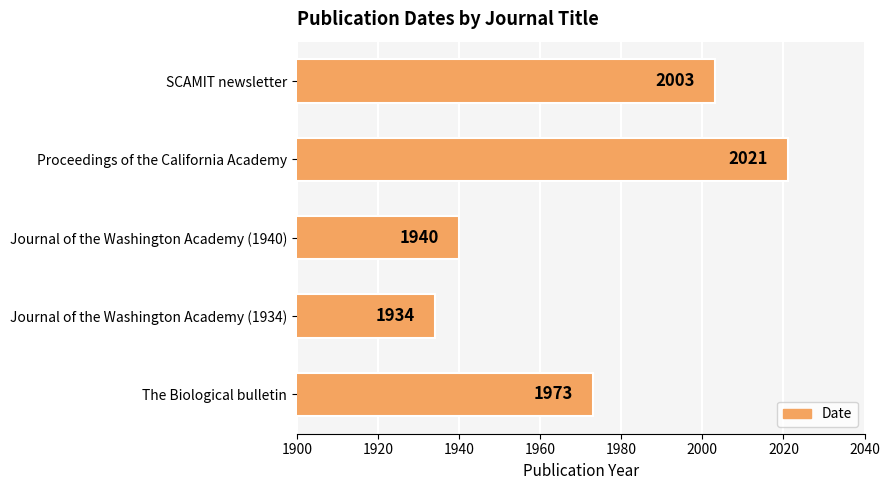

Rank the categories by value from lowest to highest.

Journal of the Washington Academy (1934), Journal of the Washington Academy (1940), The Biological bulletin, SCAMIT newsletter, Proceedings of the California Academy